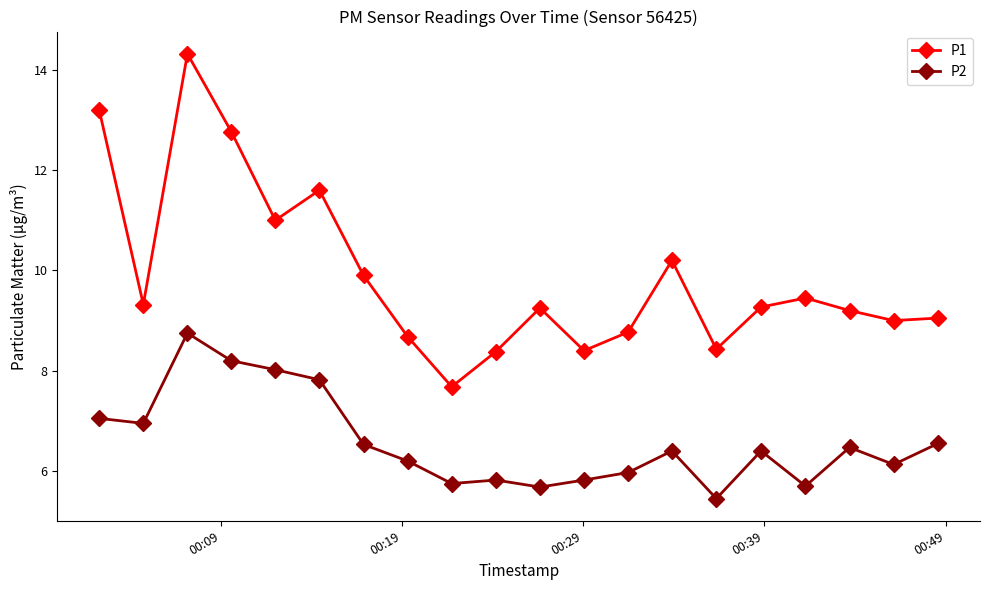

How many series are shown in this chart?

2